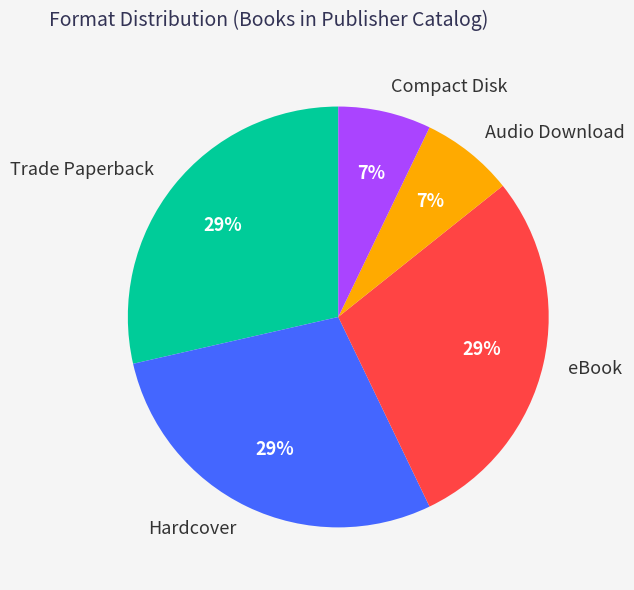

Count the number of slices in the pie.

5